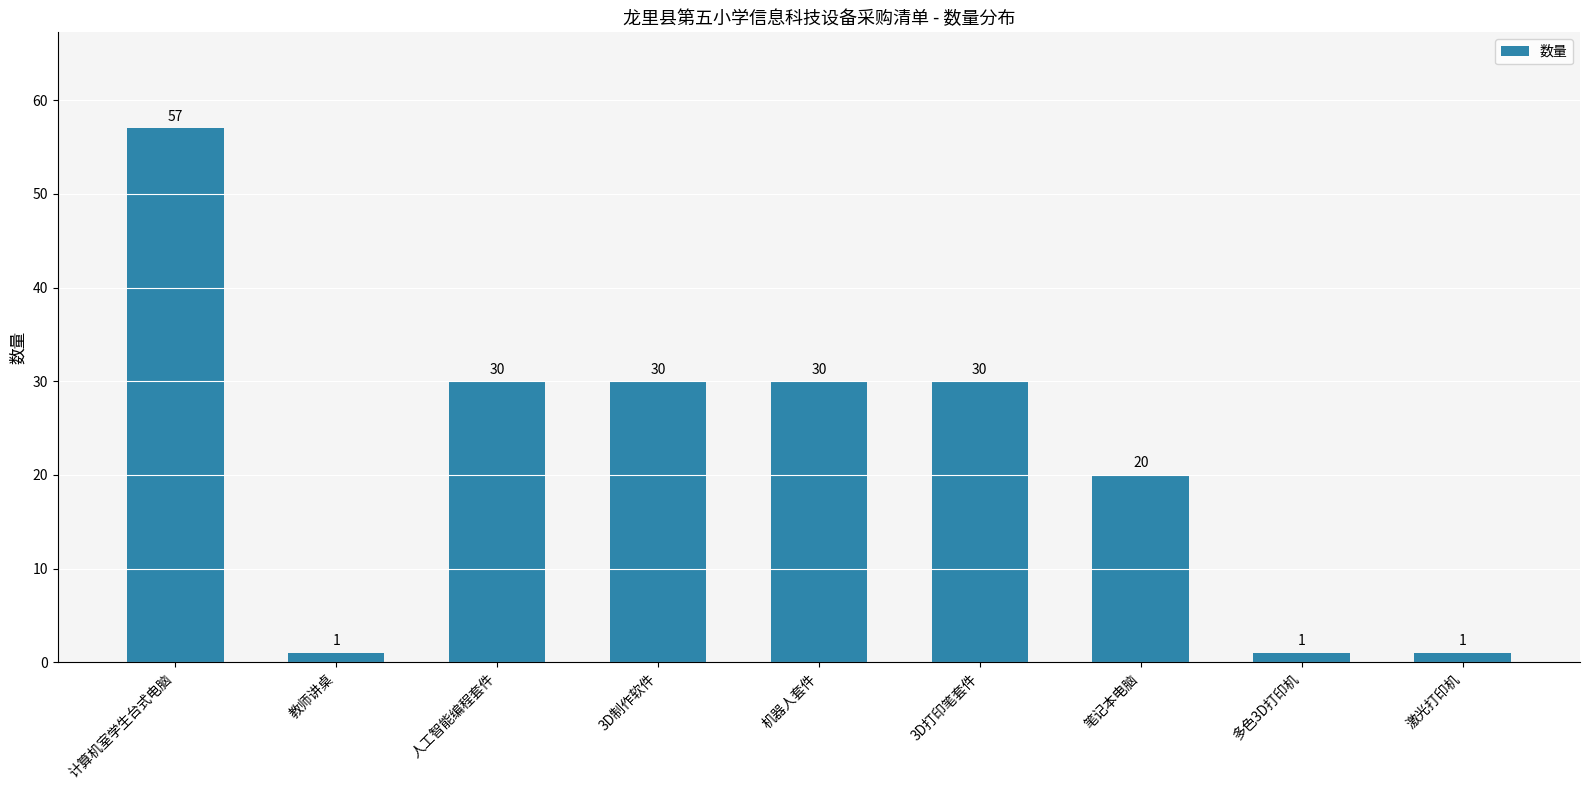

Reading left to right, list all the values displayed in this chart.

57	1	30	30	30	30	20	1	1